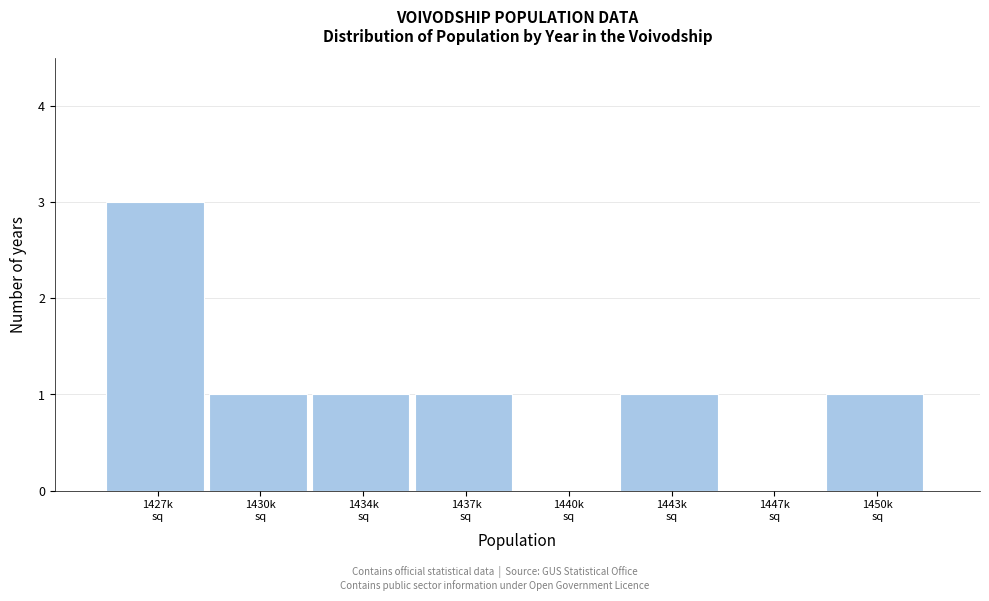

What is the greatest value displayed?

3